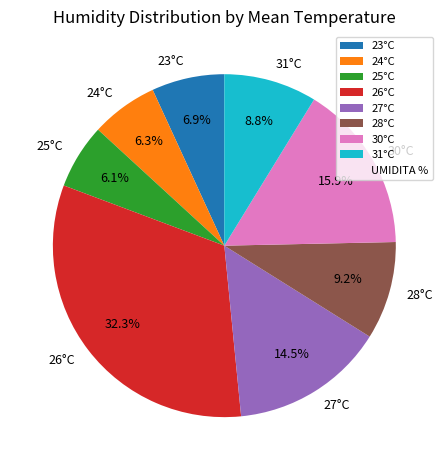

What percentage do 27°C and 26°C together represent?

46.8%